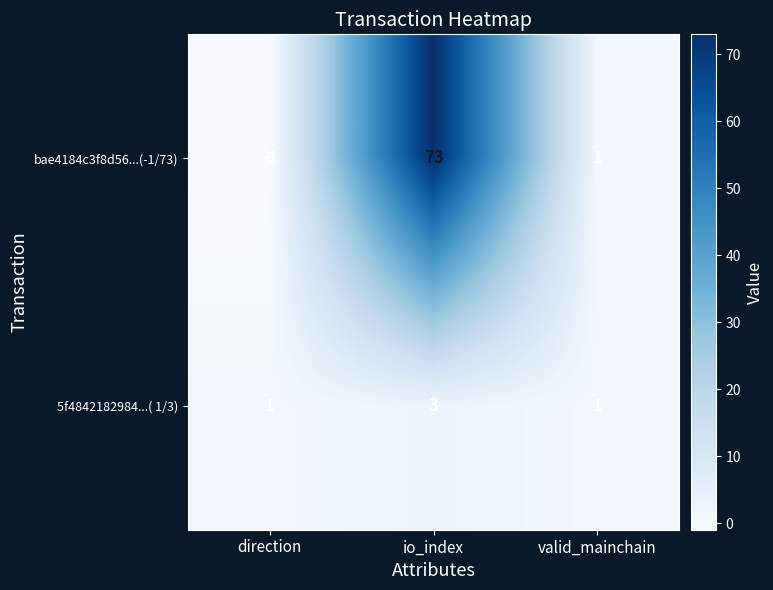

What is the difference between the highest and lowest values at io_index?

70